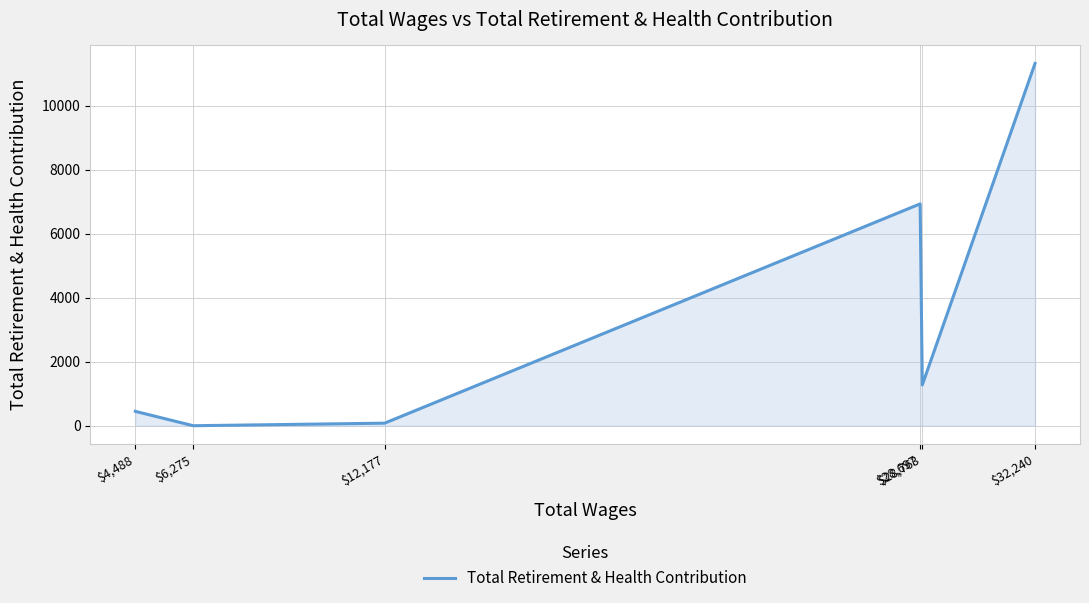

Reading right to left, transcribe all the data shown in this chart.

11319.9	1275.2	6932.2	79.4	0.0	449.0